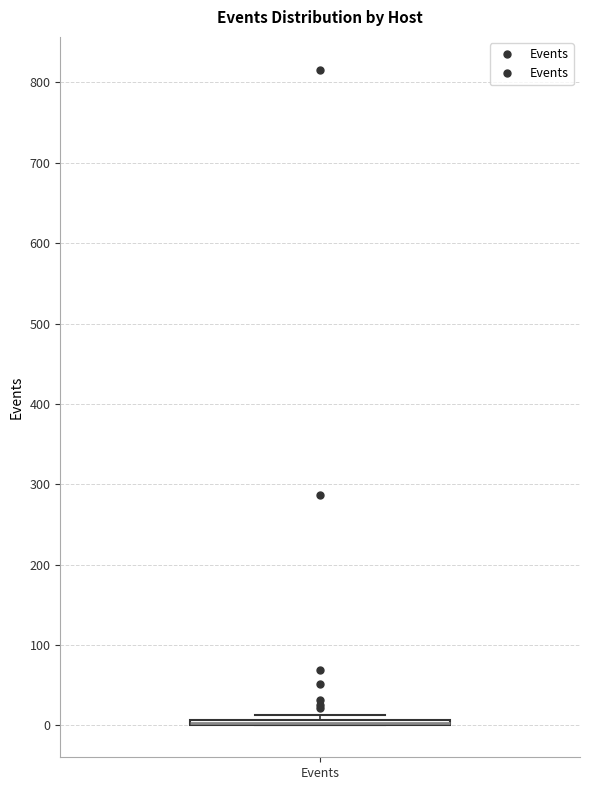

Where is the upper edge of the box for Events on the y-axis? The values are not printed on the chart, so give them approximately, as read against the axis.

10